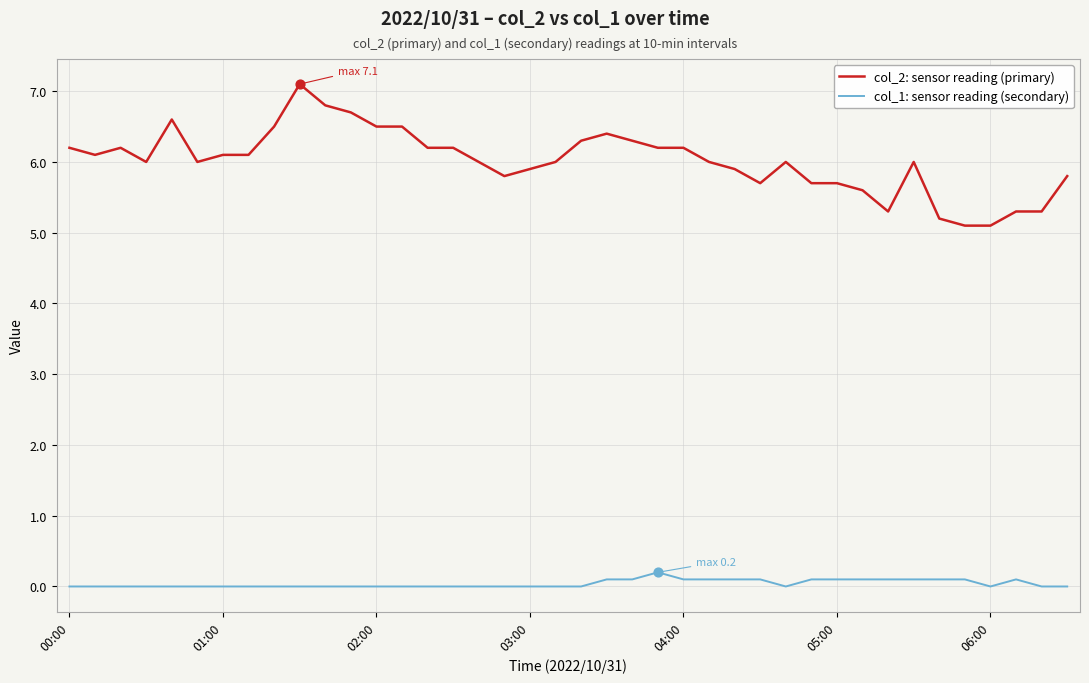

Which series has the largest range (max minus min)?

col_2: sensor reading (primary)